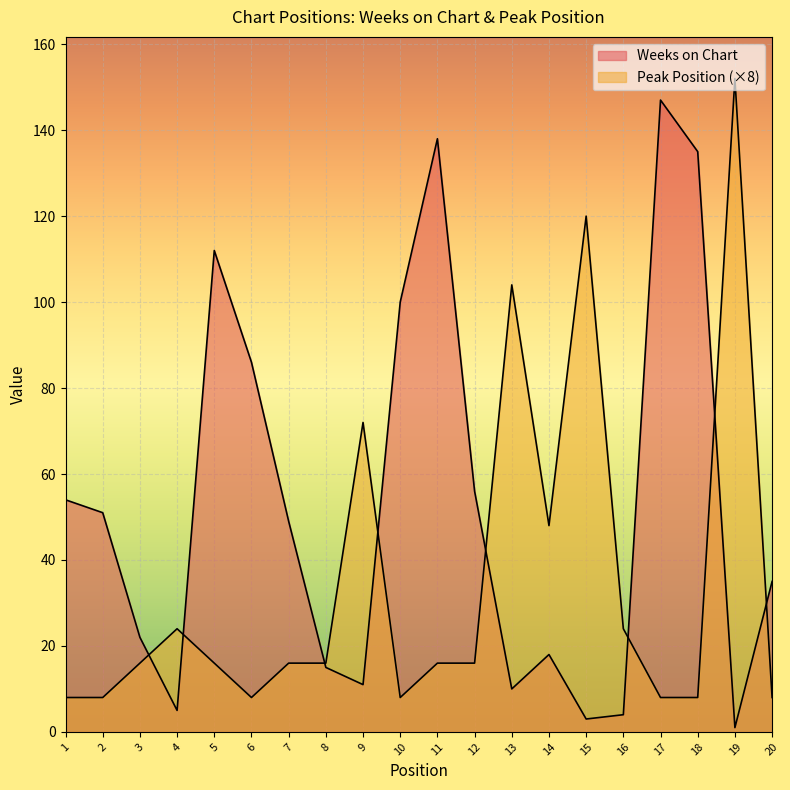

Which series ends up on top after the final intersection of Weeks on Chart and Peak Position?

Weeks on Chart